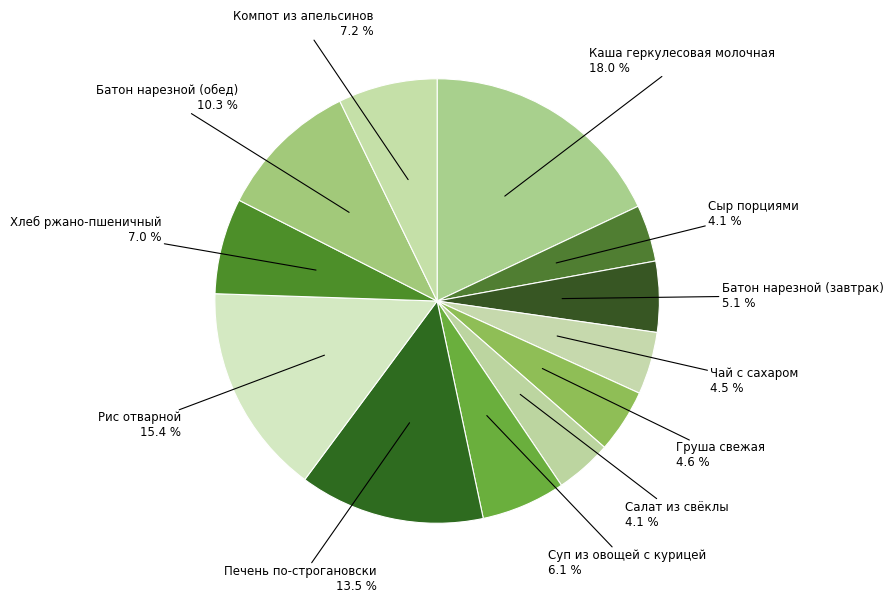

Count the number of slices in the pie.

12